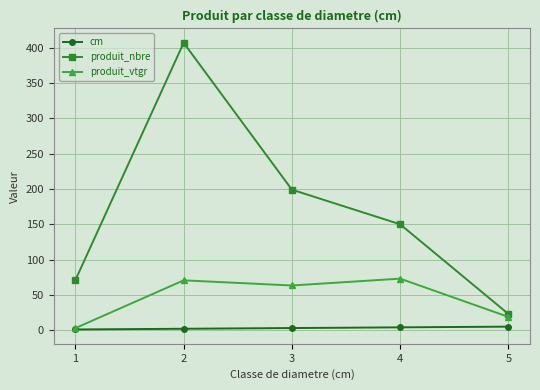

Which series changed the most between 3 and 4?

produit_nbre